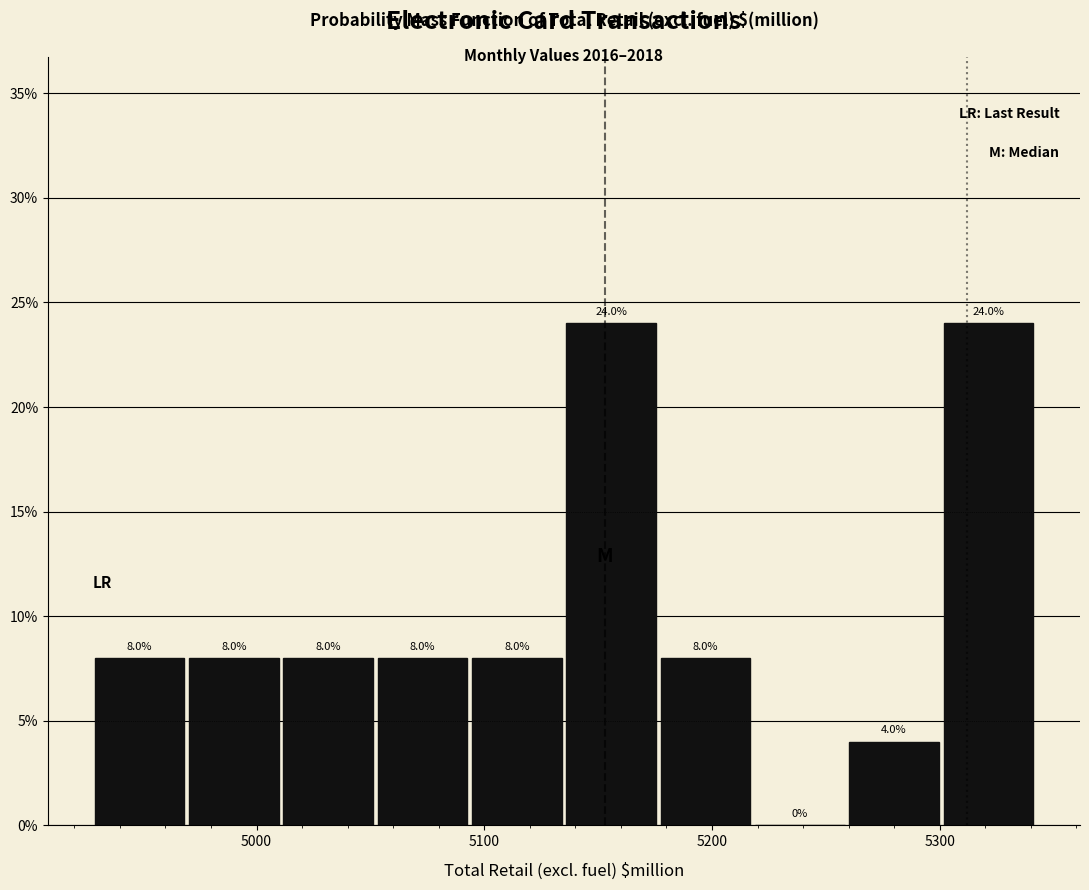

Reading left to right, transcribe this chart: for each bar, give the range it covers on the x-axis and its height. The bar edges are not printed on the chart, so give them approximately, as read against the axis.

4930 to 4970: 8.0
4970 to 5010: 8.0
5010 to 5050: 8.0
5050 to 5090: 8.0
5090 to 5140: 8.0
5140 to 5180: 24.0
5180 to 5220: 8.0
5220 to 5260: 0.0
5260 to 5300: 4.0
5300 to 5340: 24.0